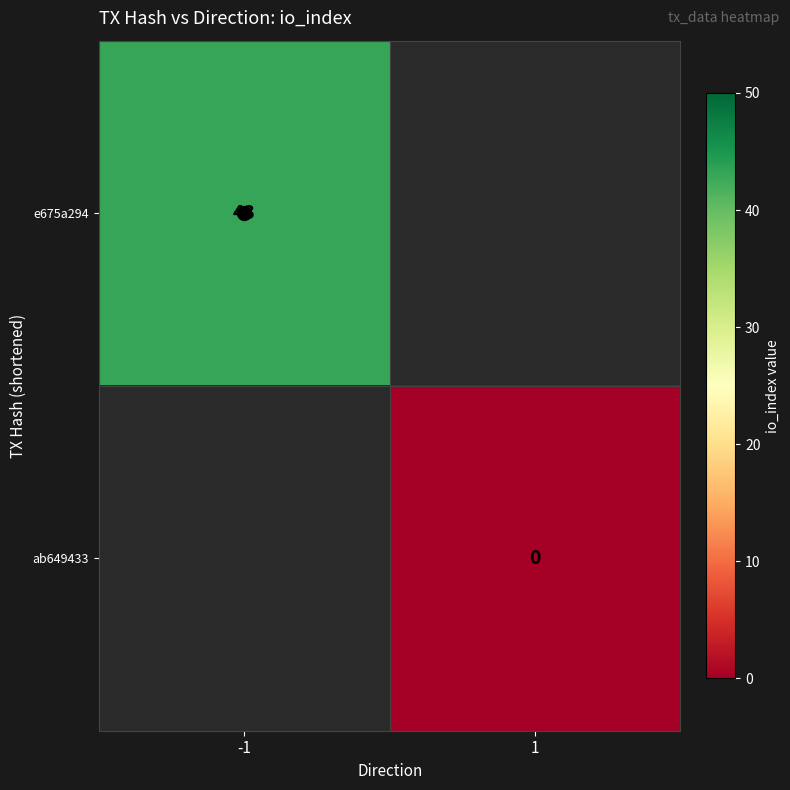

Is it true that ab649433 equals 0.0 at 1?

True